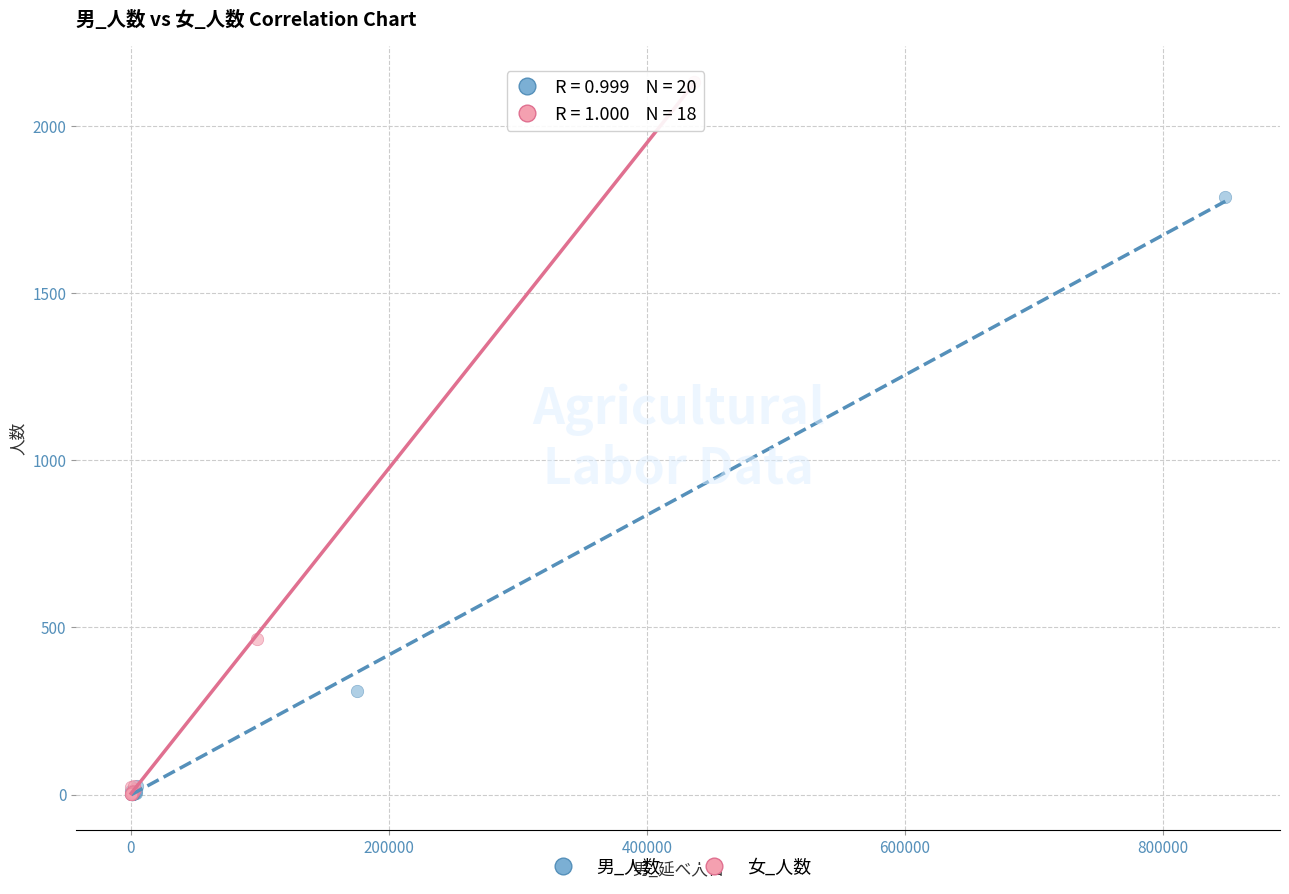

Which series contains the highest Y value?

女_人数